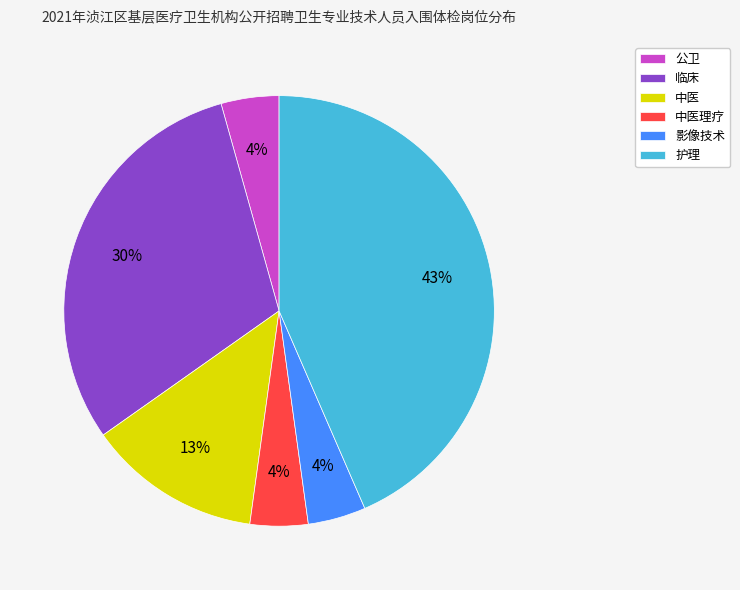

Combined, do 中医 and 影像技术 account for over 50%?

No